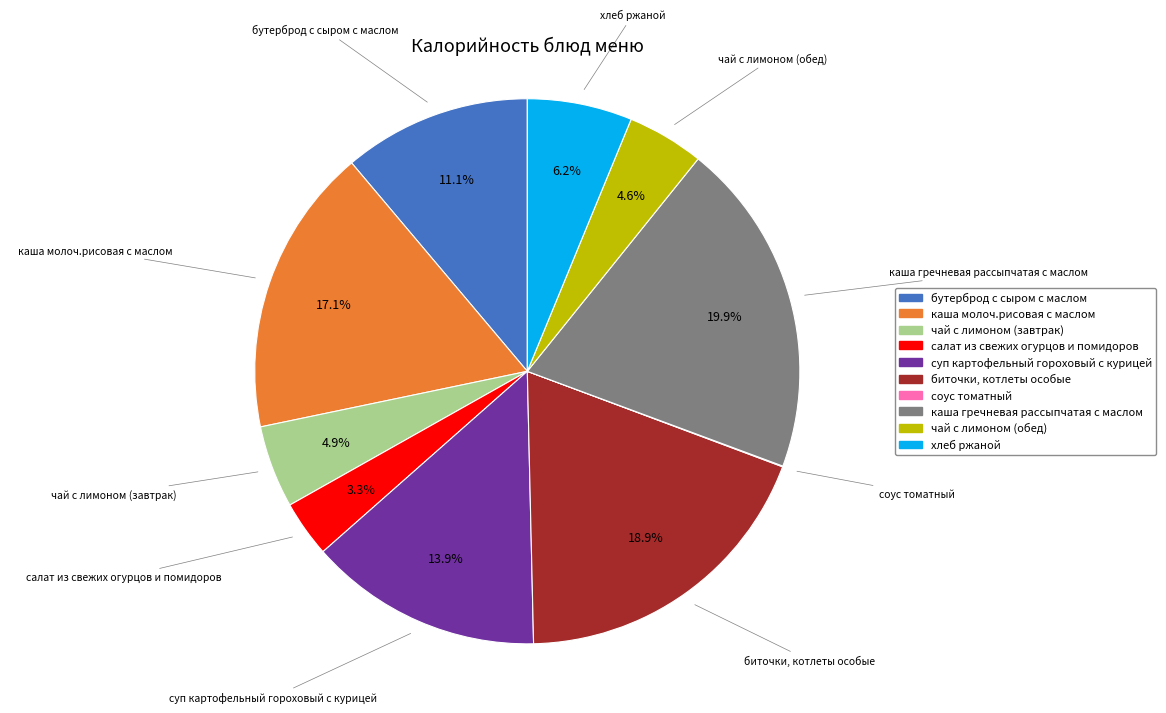

Between бутерброд с сыром с маслом and каша молоч.рисовая с маслом, which is larger?

каша молоч.рисовая с маслом